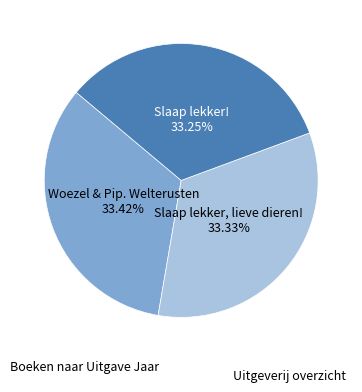

Is there any slice that represents more than half of the pie?

No